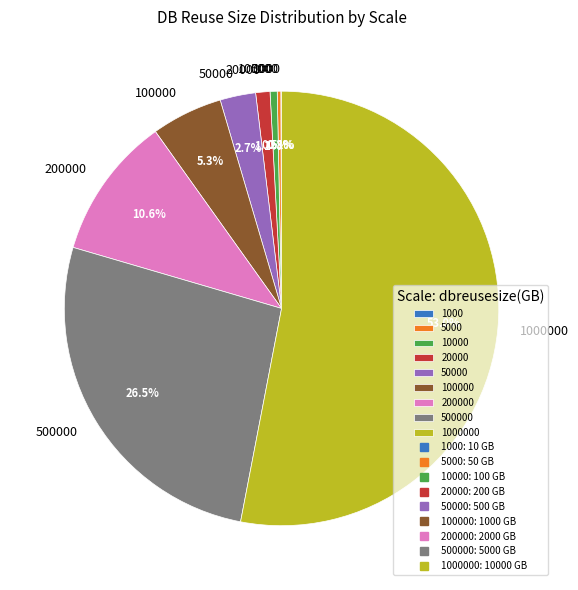

Between 20000 and 200000, which is larger?

200000